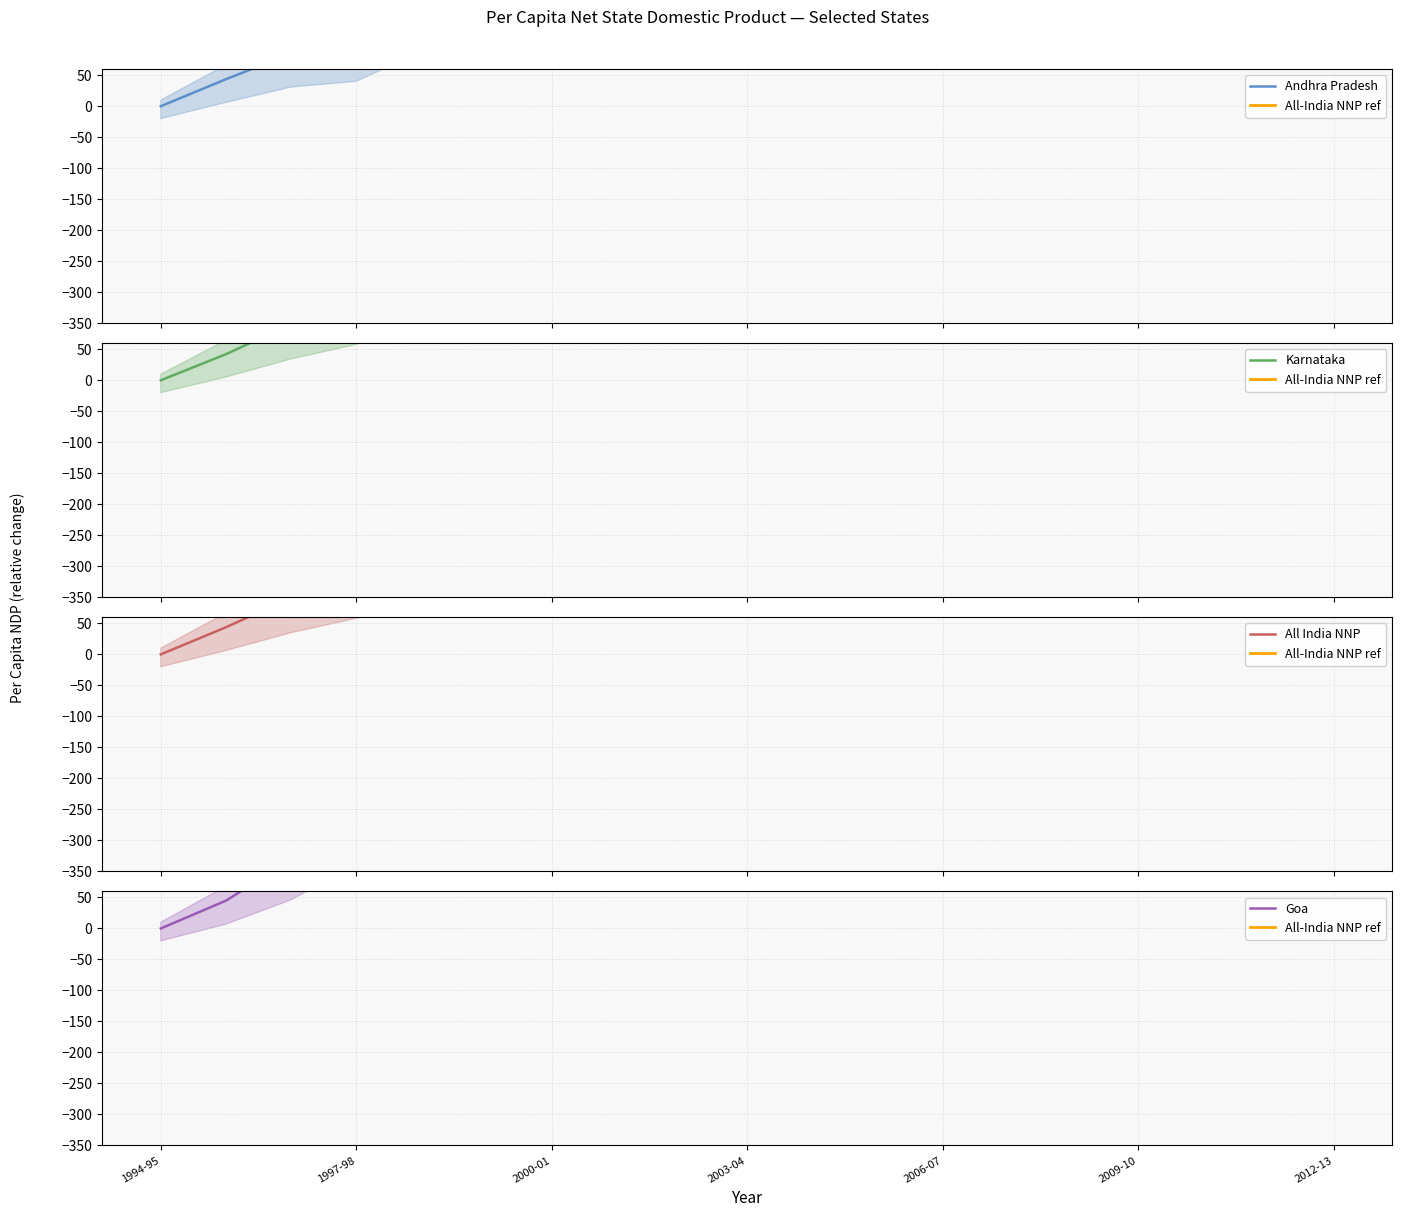

After their last crossing, which series has the higher values: Andhra Pradesh or All-India NNP ref?

Andhra Pradesh